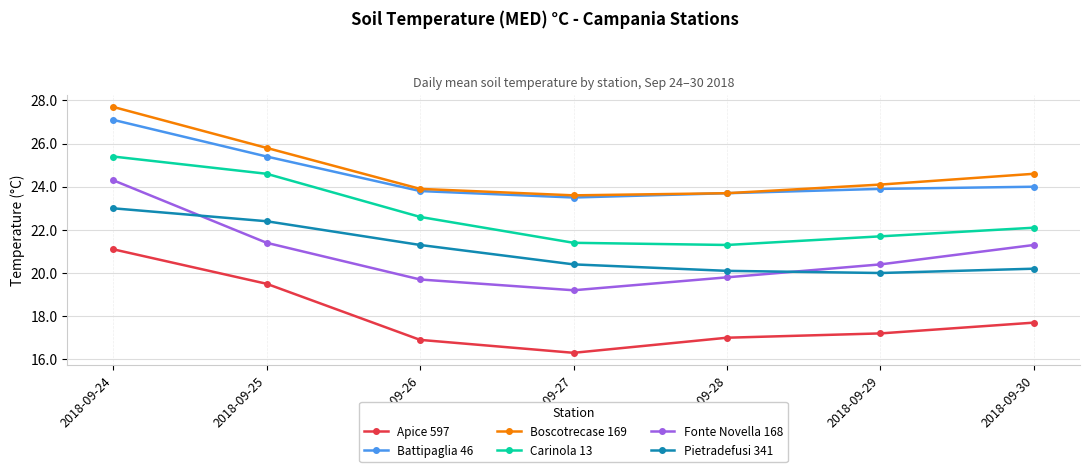

Is this an area chart (filled region under the line)?

No